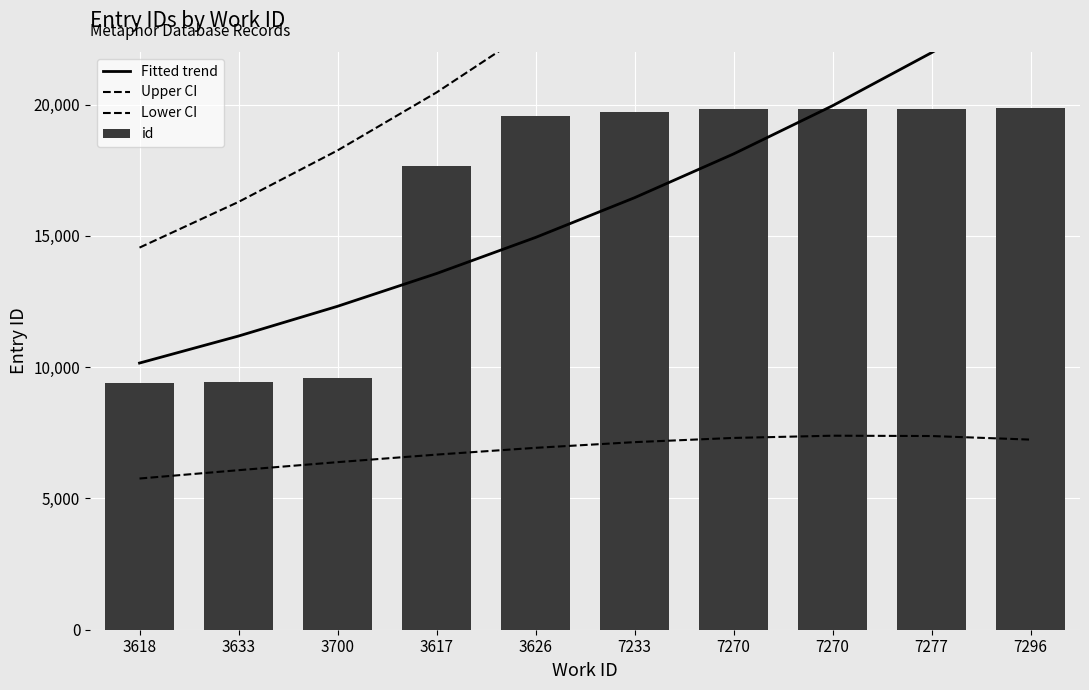

What is the spread (max minus min) of values at 7270?

21628.1